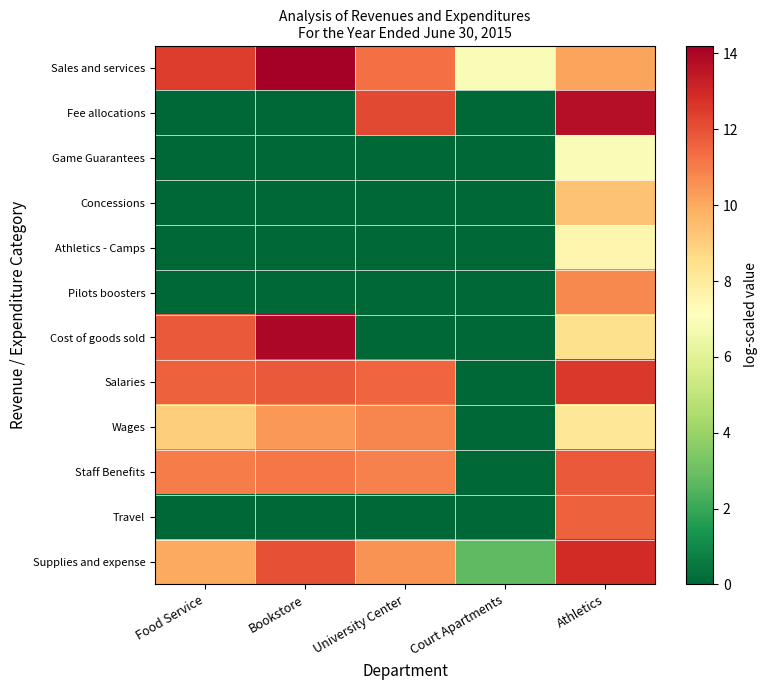

What is the spread (max minus min) of values at Bookstore?

14.2